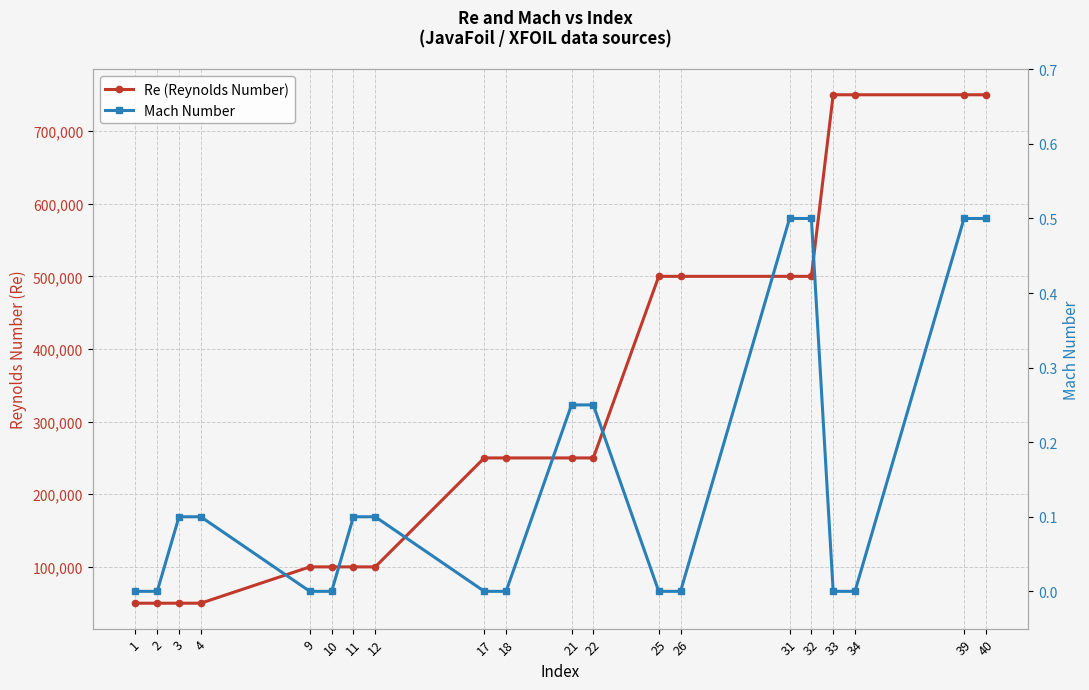

How many lines are shown in the chart?

2